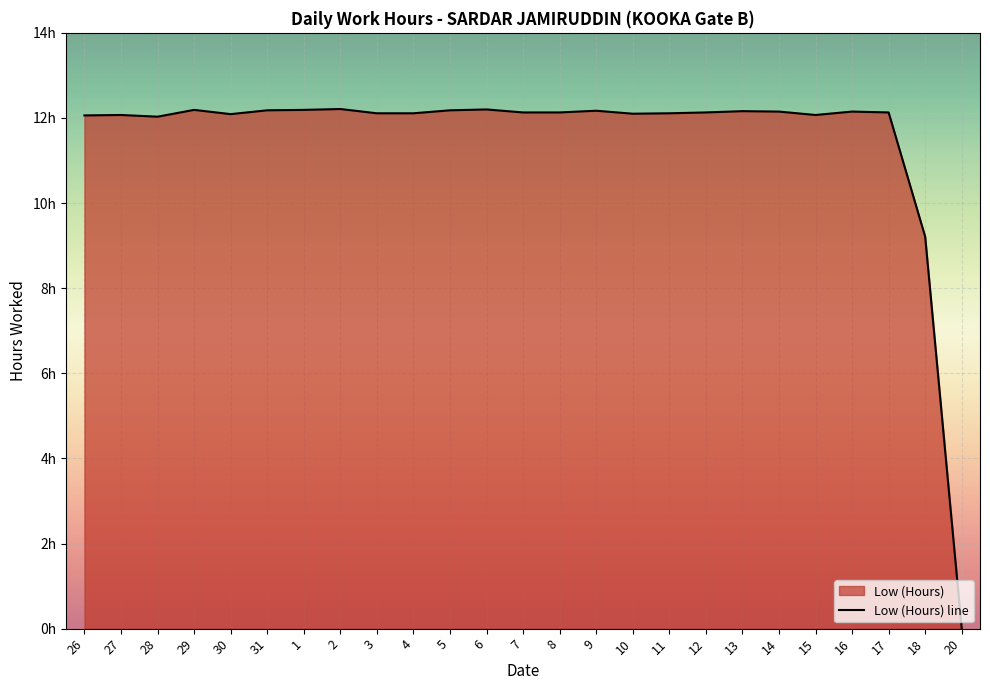

What position from the left is 20?

25